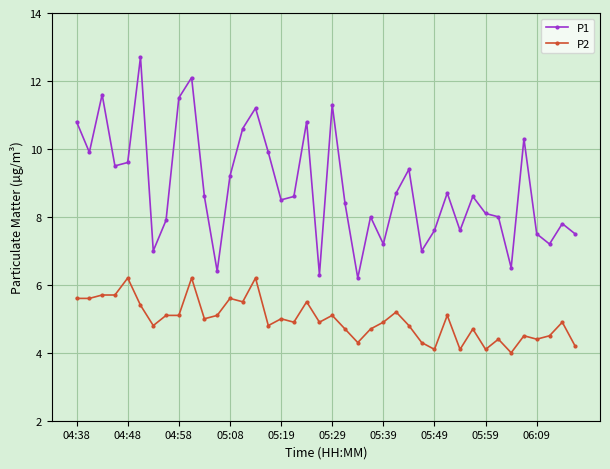

Which series has the largest total across all categories?

P1